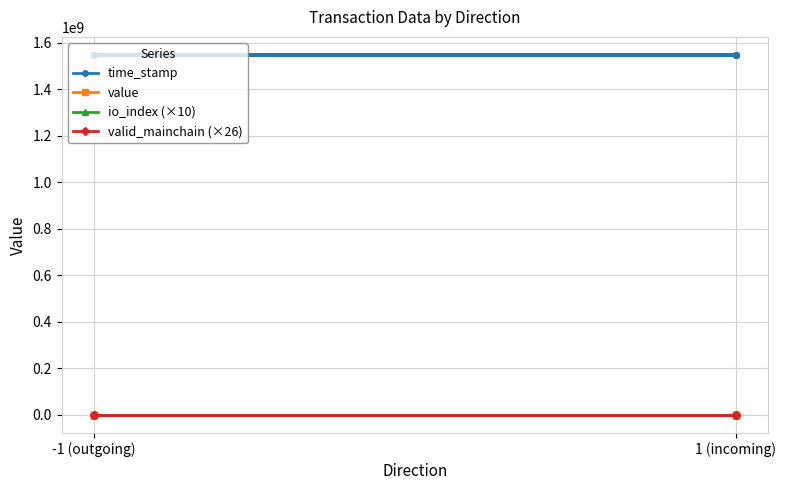

True or false: value and valid_mainchain (×26) cross at least once.

False